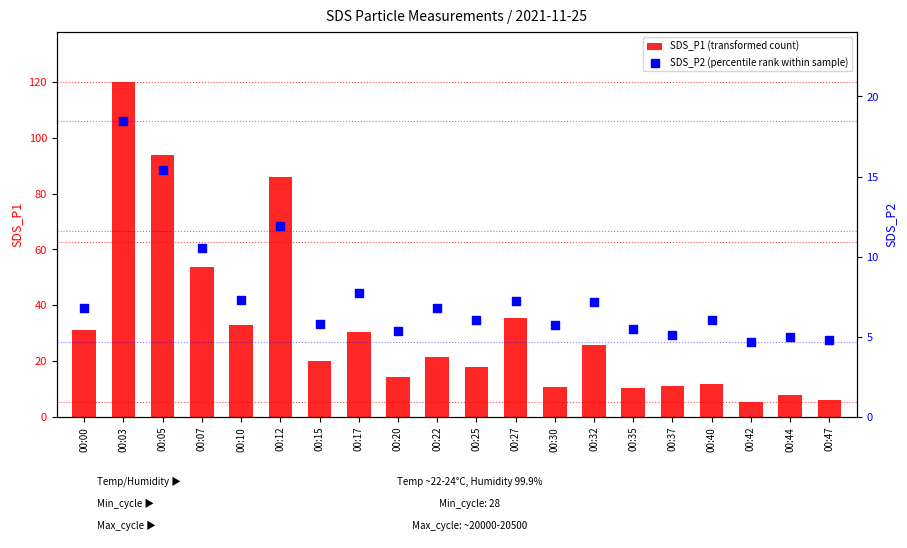

What is the total value across all series at 00:10?

40.1